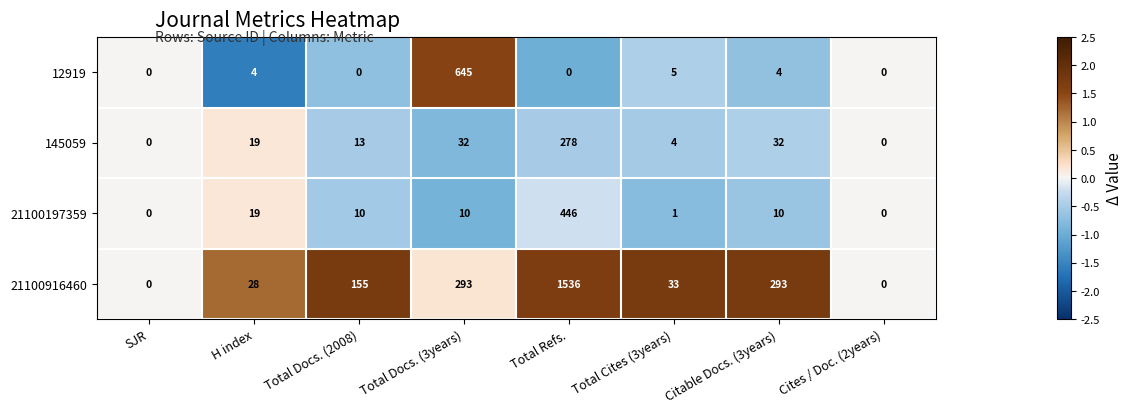

Which series has the widest spread of values?

21100916460